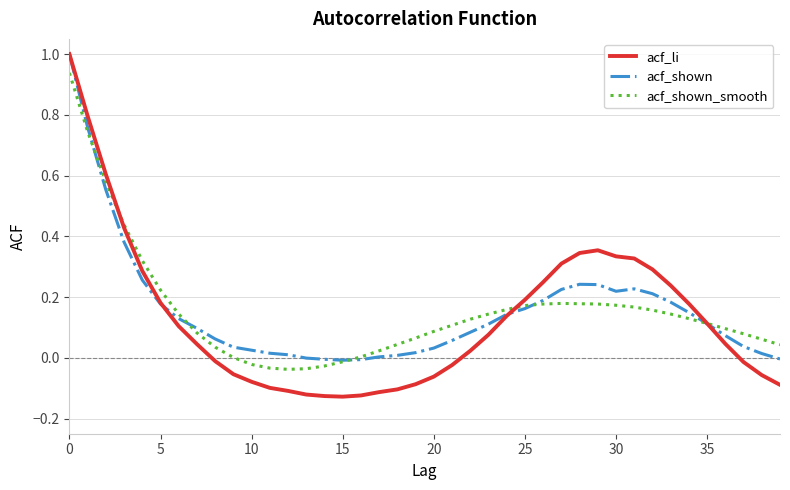

What is the highest value of the acf_li series?

1.0